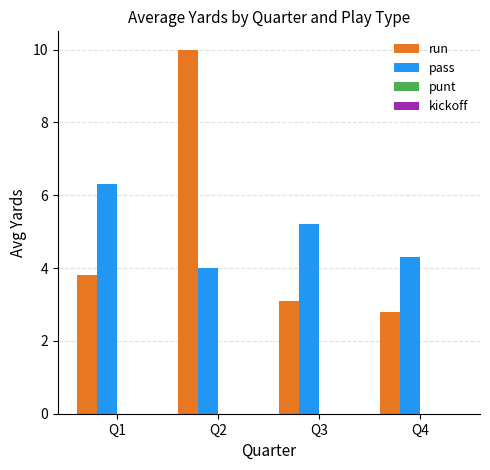

Reading right to left, list all the values displayed in this chart.

run: Q4=2.8	Q3=3.1	Q2=10.0	Q1=3.8
pass: Q4=4.3	Q3=5.2	Q2=4.0	Q1=6.3